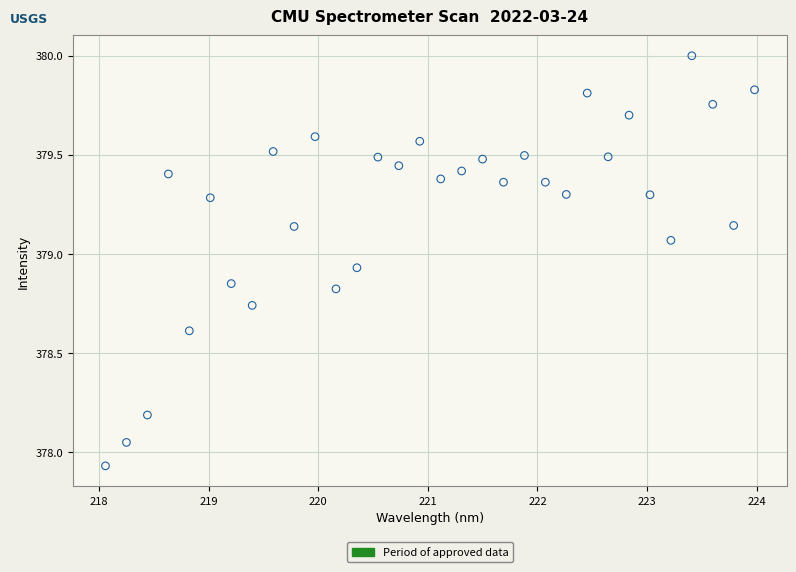

What is the range of Y values (max minus min)?

2.1